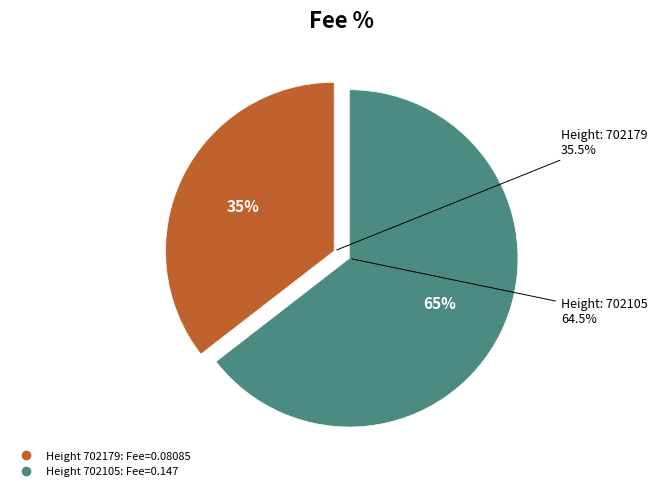

Which category has the smallest portion of the pie?

702179